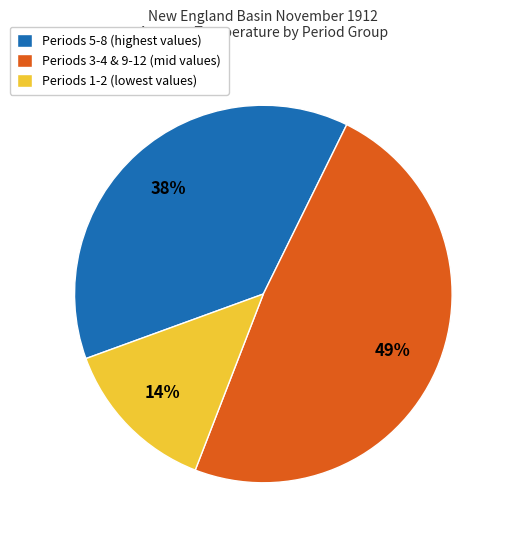

Which slice is the largest?

Periods 3-4 & 9-12 (mid values)